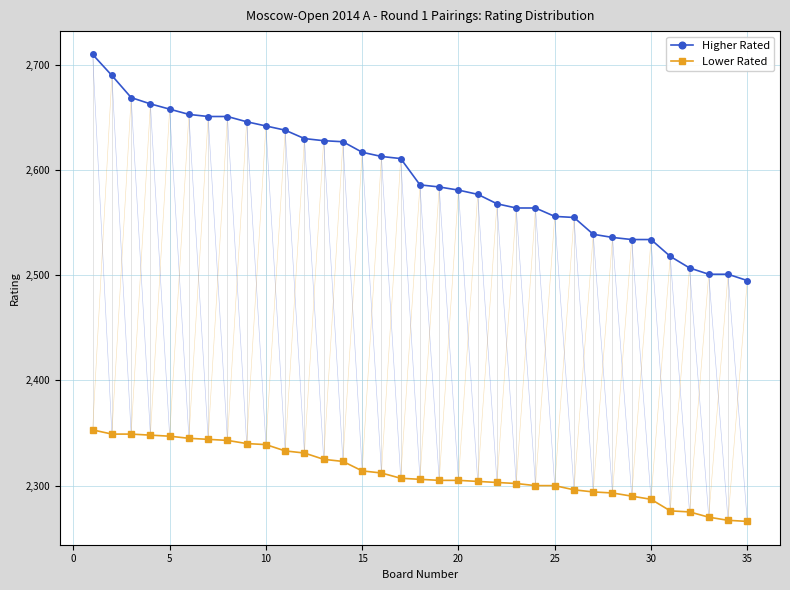

What is the minimum value shown in the chart?

2266